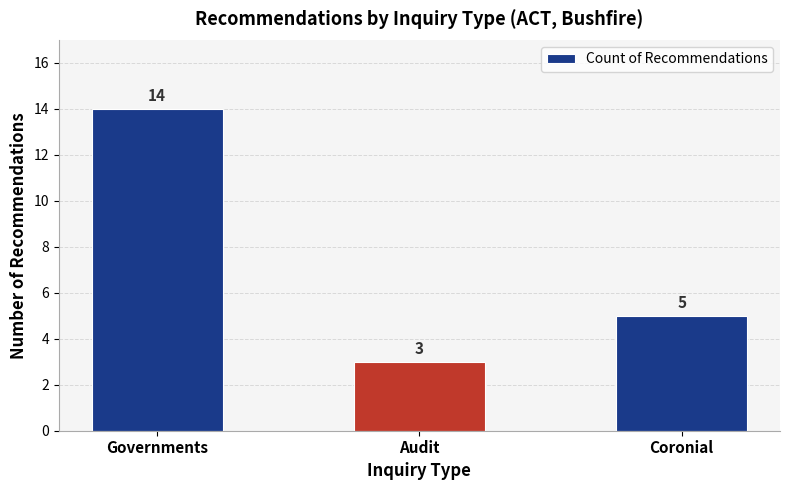

At which label does the data first exceed 5?

Governments